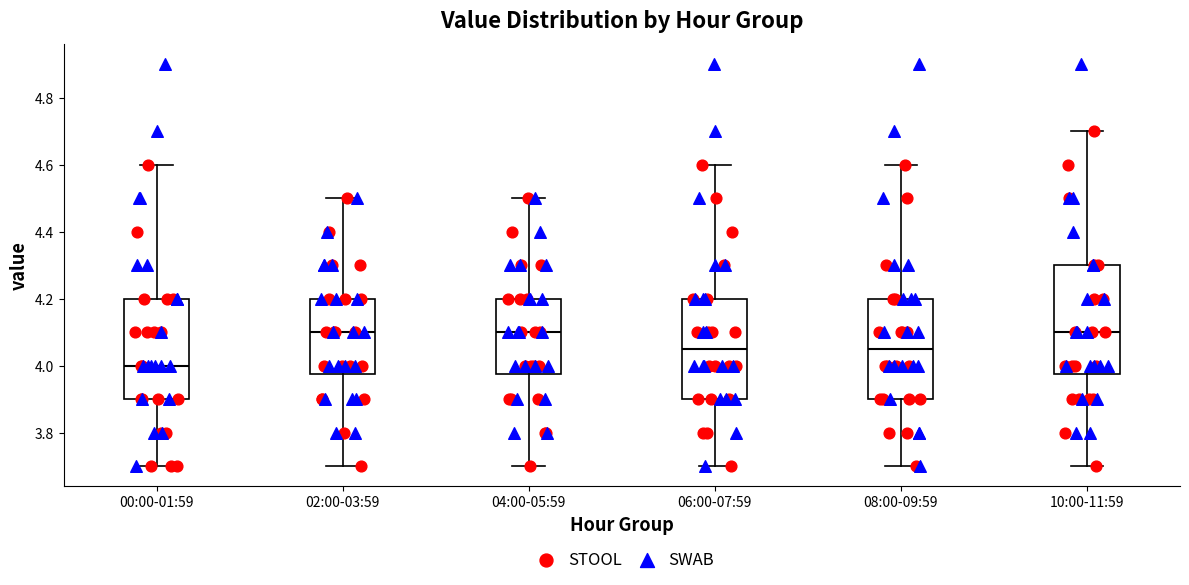

Which box is the tallest, from its lower edge to its upper edge?

10:00-11:59